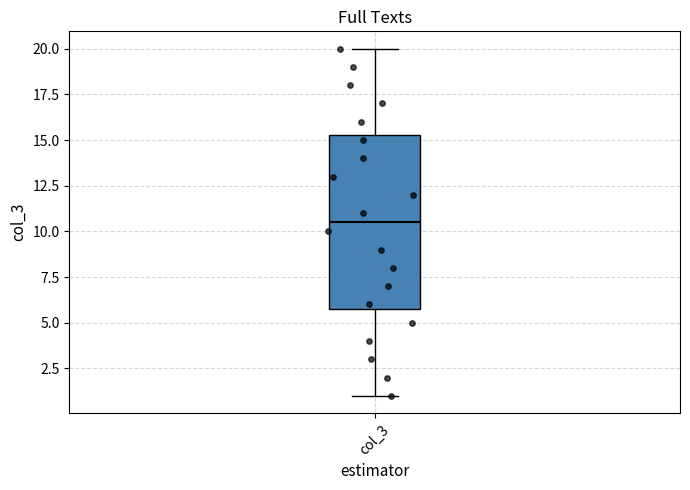

Where is the upper edge of the box for col_3 on the y-axis? The values are not printed on the chart, so give them approximately, as read against the axis.

15.5